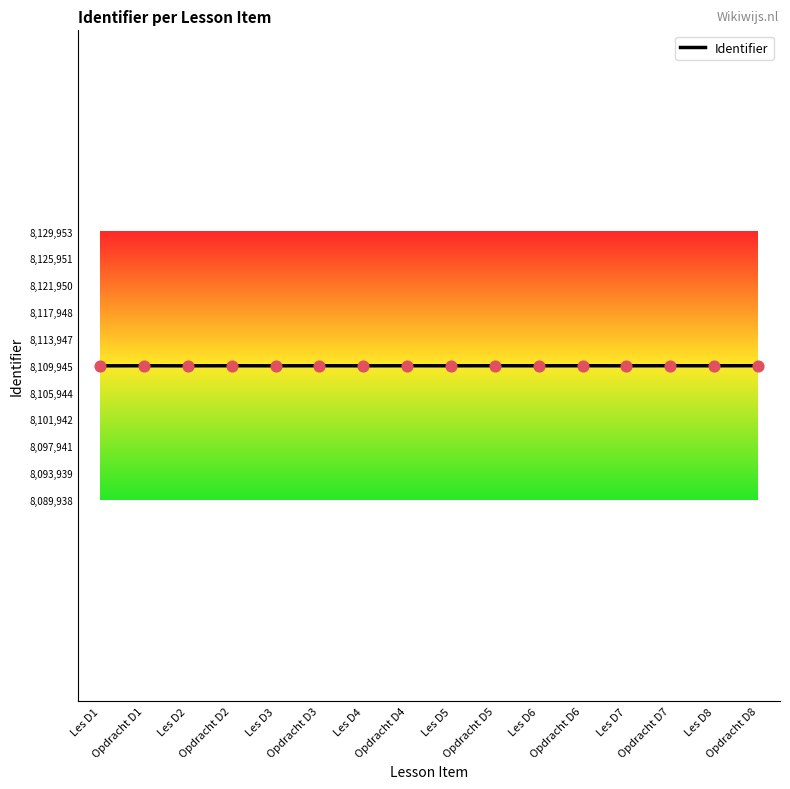

What is the ratio of the value at Les D7 to the value at Opdracht D6?

1.0